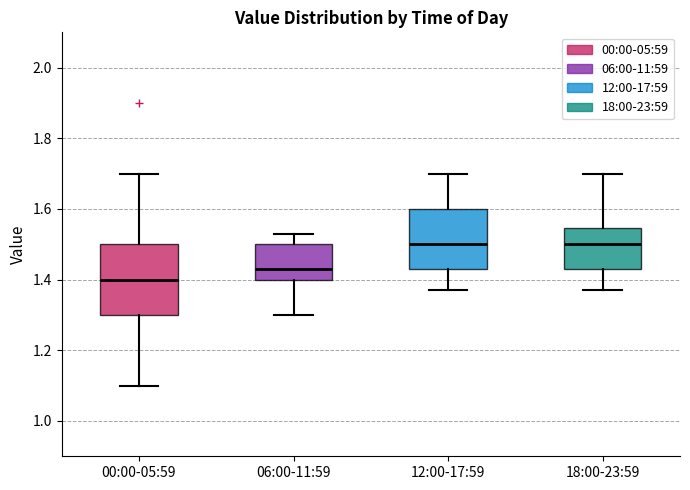

Reading left to right, read every box against the y-axis: the position of its median line, the range the box covers, and the ends of its whiskers. The values are not printed on the chart, so give them approximately, as read against the axis.

00:00-05:59: median 1.40, box 1.30 to 1.50, whiskers 1.10 to 1.70
06:00-11:59: median 1.44, box 1.40 to 1.50, whiskers 1.30 to 1.54
12:00-17:59: median 1.50, box 1.44 to 1.60, whiskers 1.38 to 1.70
18:00-23:59: median 1.50, box 1.44 to 1.54, whiskers 1.38 to 1.70